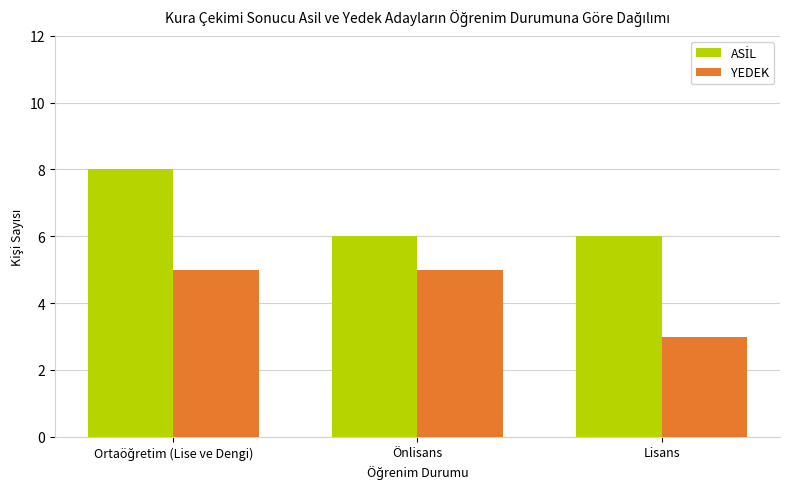

What is the label of the 2nd bar from the left?

Önlisans